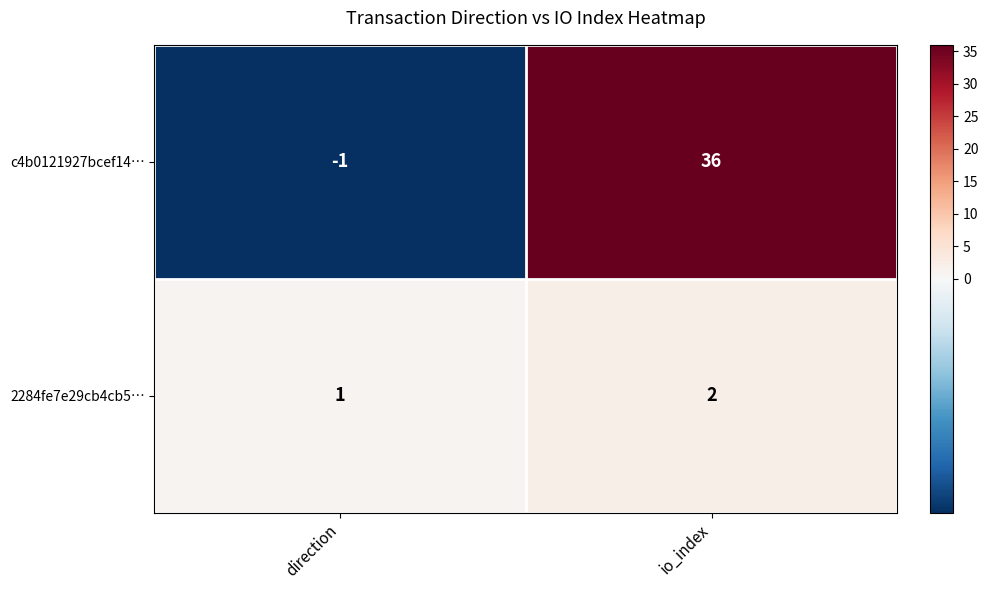

Read the c4b0121927bcef14… value at io_index.

36